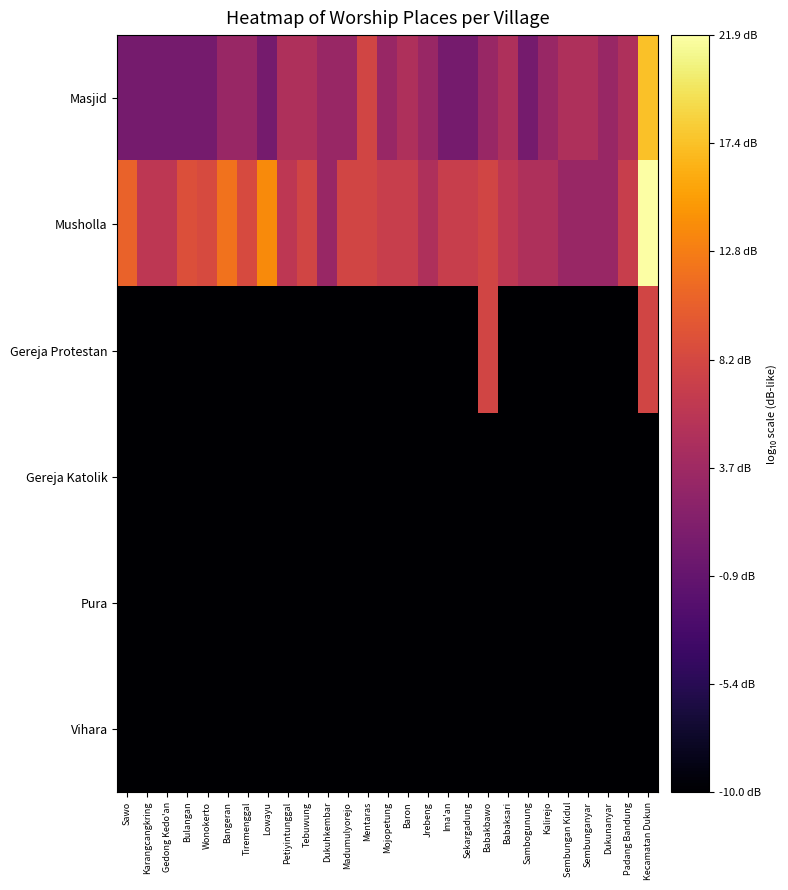

Reading left to right, what are all the values shown in this chart?

Masjid: Sawo=0.4	Karangcangkring=0.4	Gedong Kedo'an=0.4	Bulangan=0.4	Wonokerto=0.4	Bangeran=3.2	Tiremenggal=3.2	Lowayu=0.4	Petiyintunggal=4.9	Tebuwung=4.9	Dukuhkembar=3.2	Madumulyorejo=3.2	Mentaras=7.9	Mojopetung=3.2	Baron=4.9	Jrebeng=3.2	Ima'an=0.4	Sekargadung=0.4	Babakbawo=3.2	Babaksari=4.9	Sambogunung=0.4	Kalirejo=3.2	Sembungan Kidul=4.9	Sembunganyar=4.9	Dukunanyar=3.2	Padang Bandung=4.9	Kecamatan Dukun=17.3
Musholla: Sawo=10.8	Karangcangkring=6.1	Gedong Kedo'an=6.1	Bulangan=9.1	Wonokerto=8.5	Bangeran=12.1	Tiremenggal=8.5	Lowayu=13.8	Petiyintunggal=6.1	Tebuwung=7.9	Dukuhkembar=3.2	Madumulyorejo=7.9	Mentaras=7.9	Mojopetung=7.1	Baron=7.1	Jrebeng=4.9	Ima'an=7.1	Sekargadung=7.1	Babakbawo=7.9	Babaksari=6.1	Sambogunung=4.9	Kalirejo=4.9	Sembungan Kidul=3.2	Sembunganyar=3.2	Dukunanyar=3.2	Padang Bandung=7.1	Kecamatan Dukun=21.9
Gereja Protestan: Sawo=-10.0	Karangcangkring=-10.0	Gedong Kedo'an=-10.0	Bulangan=-10.0	Wonokerto=-10.0	Bangeran=-10.0	Tiremenggal=-10.0	Lowayu=-10.0	Petiyintunggal=-10.0	Tebuwung=-10.0	Dukuhkembar=-10.0	Madumulyorejo=-10.0	Mentaras=-10.0	Mojopetung=-10.0	Baron=-10.0	Jrebeng=-10.0	Ima'an=-10.0	Sekargadung=-10.0	Babakbawo=7.9	Babaksari=-10.0	Sambogunung=-10.0	Kalirejo=-10.0	Sembungan Kidul=-10.0	Sembunganyar=-10.0	Dukunanyar=-10.0	Padang Bandung=-10.0	Kecamatan Dukun=7.9
Gereja Katolik: Sawo=-10.0	Karangcangkring=-10.0	Gedong Kedo'an=-10.0	Bulangan=-10.0	Wonokerto=-10.0	Bangeran=-10.0	Tiremenggal=-10.0	Lowayu=-10.0	Petiyintunggal=-10.0	Tebuwung=-10.0	Dukuhkembar=-10.0	Madumulyorejo=-10.0	Mentaras=-10.0	Mojopetung=-10.0	Baron=-10.0	Jrebeng=-10.0	Ima'an=-10.0	Sekargadung=-10.0	Babakbawo=-10.0	Babaksari=-10.0	Sambogunung=-10.0	Kalirejo=-10.0	Sembungan Kidul=-10.0	Sembunganyar=-10.0	Dukunanyar=-10.0	Padang Bandung=-10.0	Kecamatan Dukun=-10.0
Pura: Sawo=-10.0	Karangcangkring=-10.0	Gedong Kedo'an=-10.0	Bulangan=-10.0	Wonokerto=-10.0	Bangeran=-10.0	Tiremenggal=-10.0	Lowayu=-10.0	Petiyintunggal=-10.0	Tebuwung=-10.0	Dukuhkembar=-10.0	Madumulyorejo=-10.0	Mentaras=-10.0	Mojopetung=-10.0	Baron=-10.0	Jrebeng=-10.0	Ima'an=-10.0	Sekargadung=-10.0	Babakbawo=-10.0	Babaksari=-10.0	Sambogunung=-10.0	Kalirejo=-10.0	Sembungan Kidul=-10.0	Sembunganyar=-10.0	Dukunanyar=-10.0	Padang Bandung=-10.0	Kecamatan Dukun=-10.0
Vihara: Sawo=-10.0	Karangcangkring=-10.0	Gedong Kedo'an=-10.0	Bulangan=-10.0	Wonokerto=-10.0	Bangeran=-10.0	Tiremenggal=-10.0	Lowayu=-10.0	Petiyintunggal=-10.0	Tebuwung=-10.0	Dukuhkembar=-10.0	Madumulyorejo=-10.0	Mentaras=-10.0	Mojopetung=-10.0	Baron=-10.0	Jrebeng=-10.0	Ima'an=-10.0	Sekargadung=-10.0	Babakbawo=-10.0	Babaksari=-10.0	Sambogunung=-10.0	Kalirejo=-10.0	Sembungan Kidul=-10.0	Sembunganyar=-10.0	Dukunanyar=-10.0	Padang Bandung=-10.0	Kecamatan Dukun=-10.0